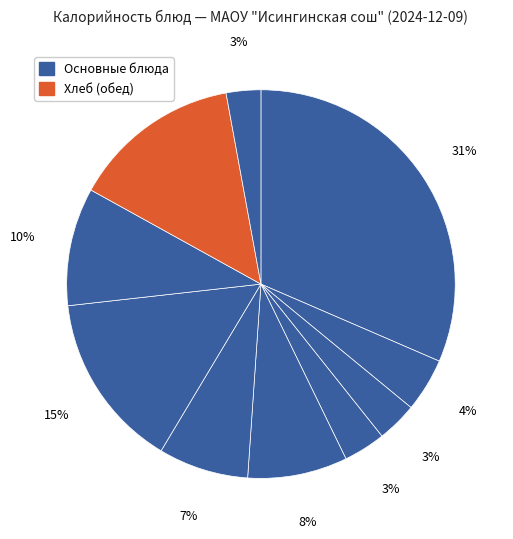

Count the number of slices in the pie.

10